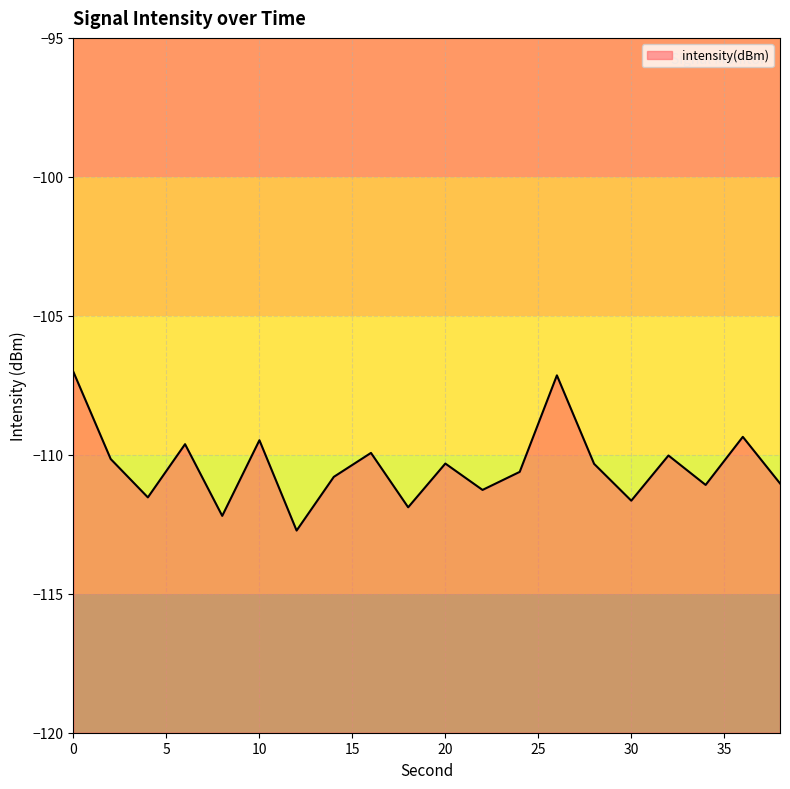

What is the sum of the values at 12 and 4?

-224.3